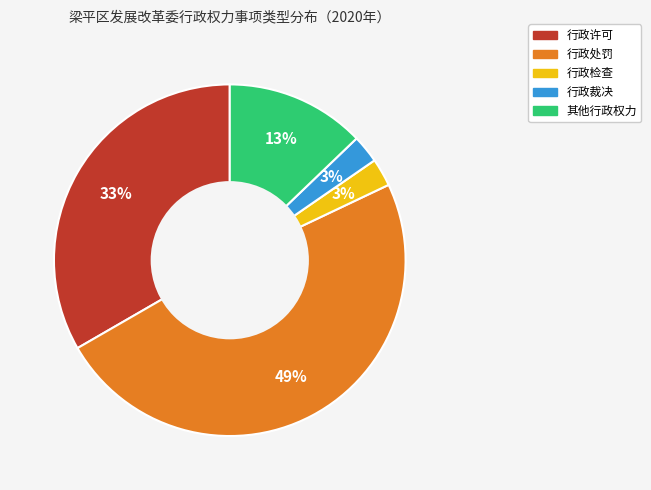

Count the number of slices in the pie.

5